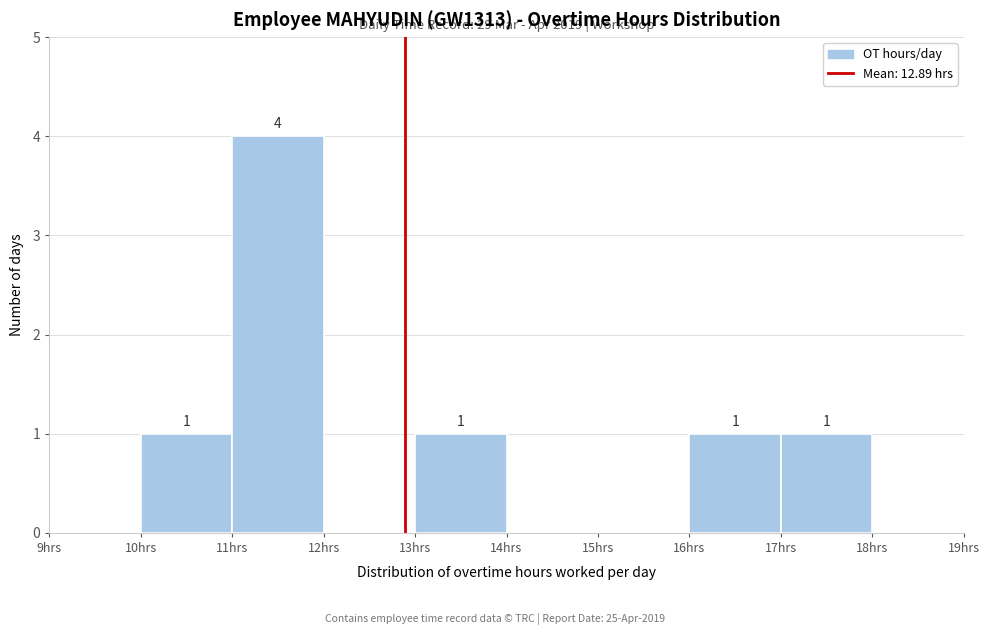

Over which range of the x-axis is the bar tallest?

11 to 12